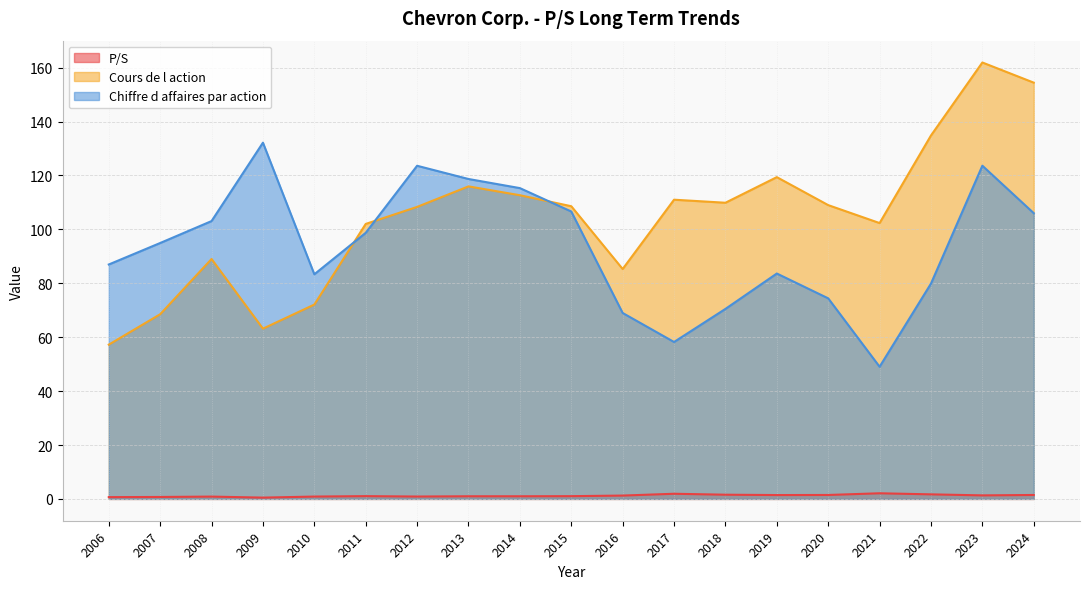

True or false: Chiffre d affaires par action and P/S cross at least once.

False